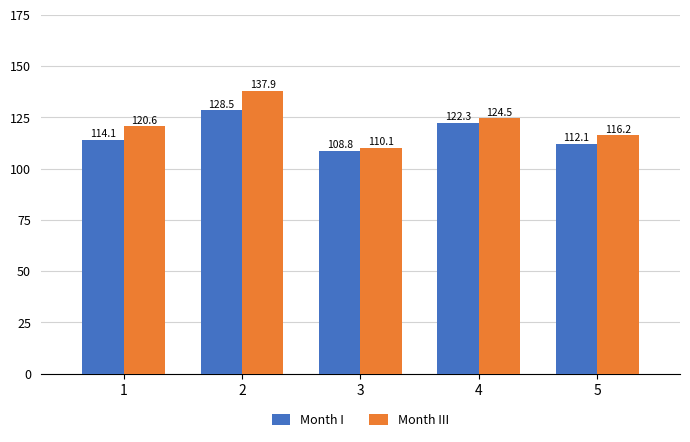

Reading left to right, list all the values displayed in this chart.

Month I: 114.1	128.5	108.8	122.3	112.1
Month III: 120.6	137.9	110.1	124.5	116.2